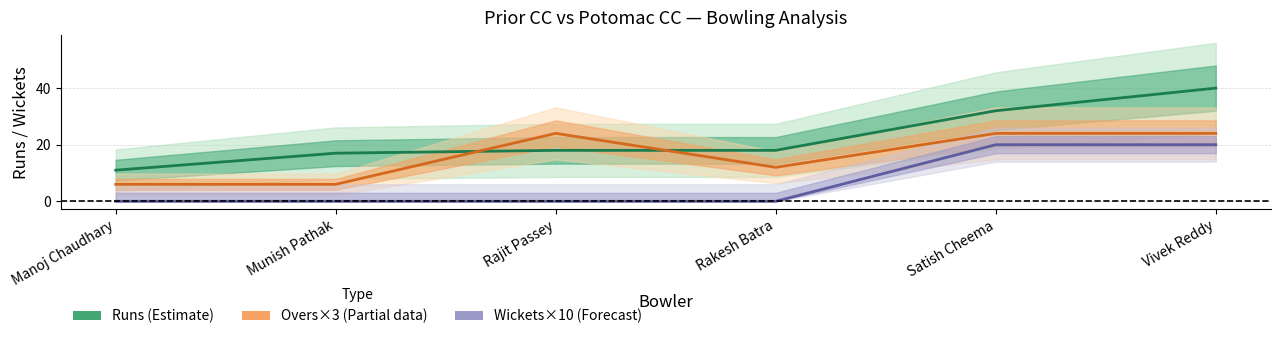

Does the chart display data point markers on the line(s)?

No